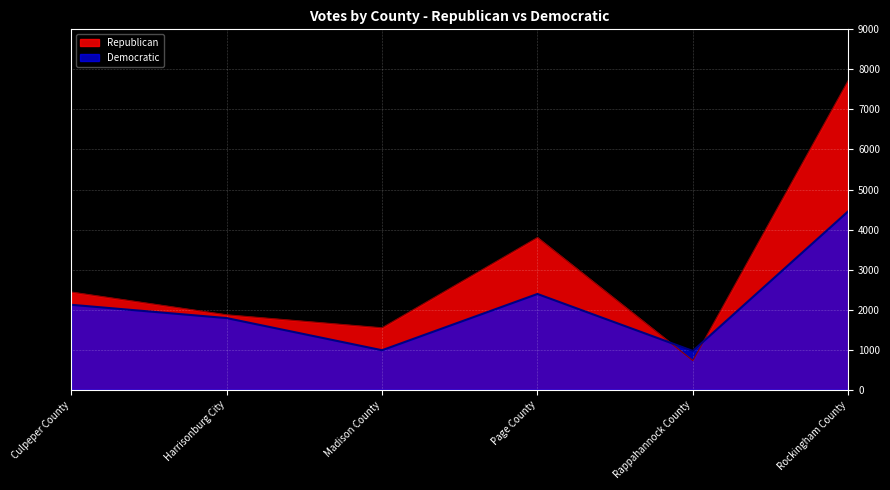

List the series in order of their peak value, highest first.

Republican, Democratic